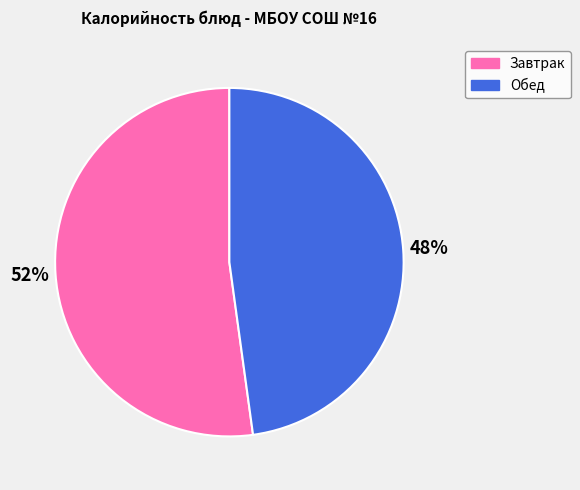

Count the number of slices in the pie.

2